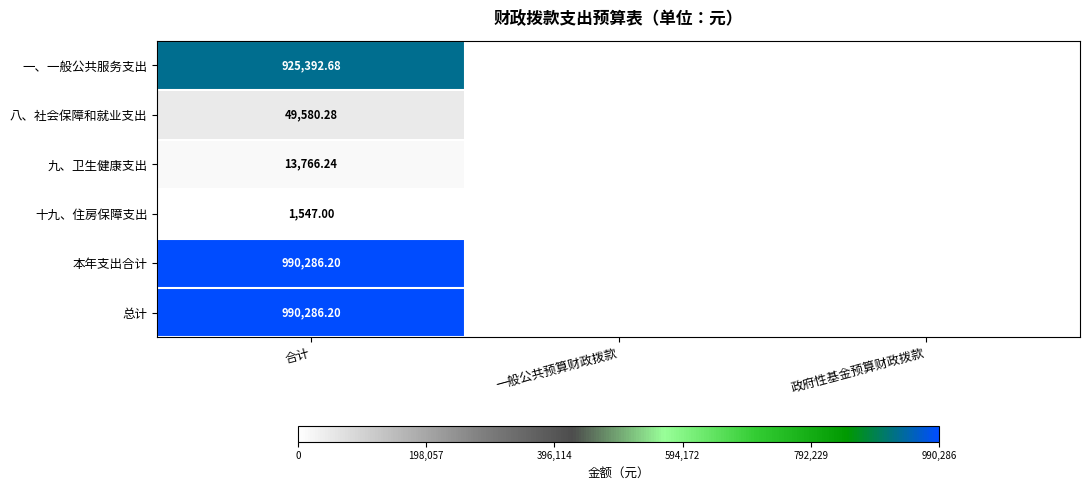

Which series has the largest range (max minus min)?

本年支出合计